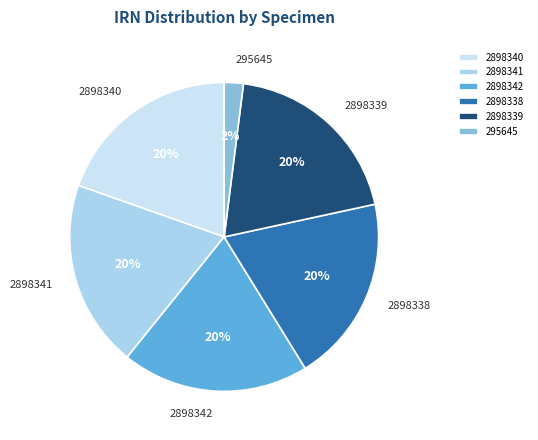

What percentage is the 295645 slice, to the nearest percent?

2%